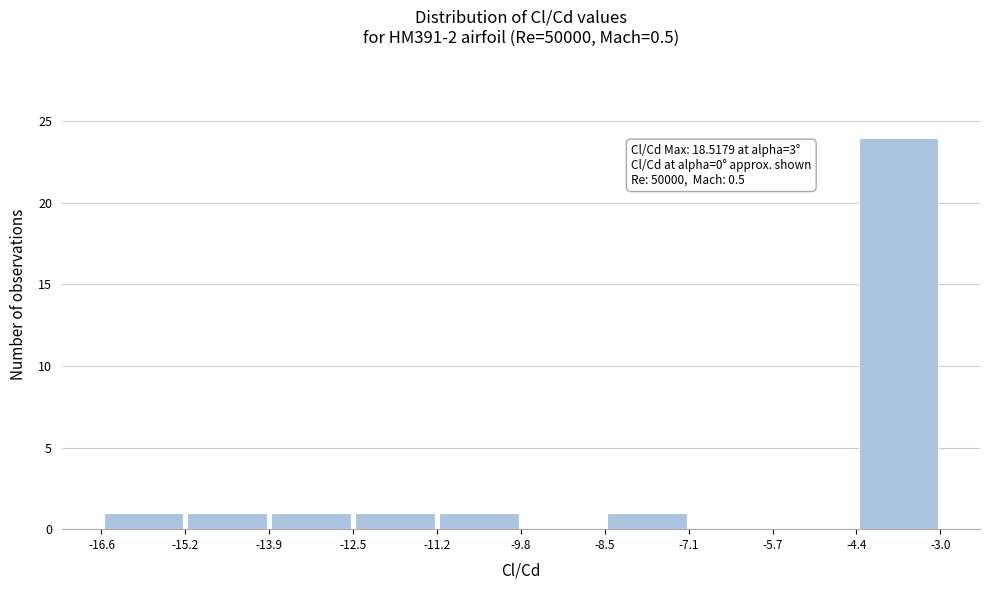

Over which range of the x-axis is the bar tallest?

-4.4 to -3.0